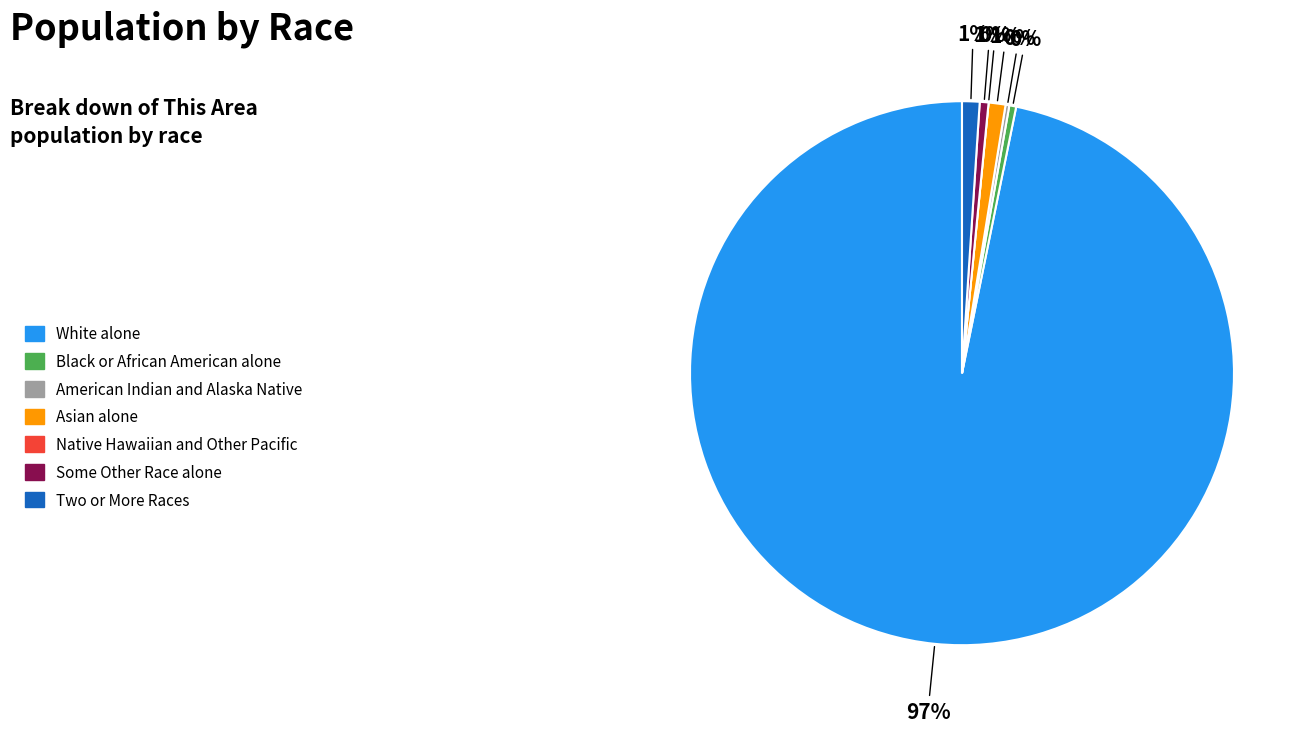

Which category has the smallest portion of the pie?

Native Hawaiian and Other Pacific